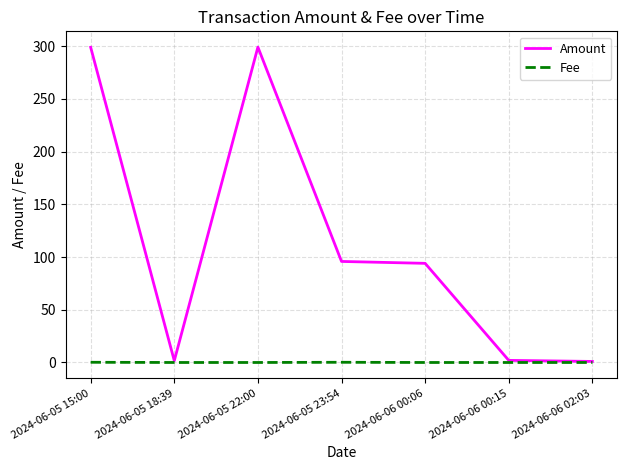

Which series has the widest spread of values?

Amount